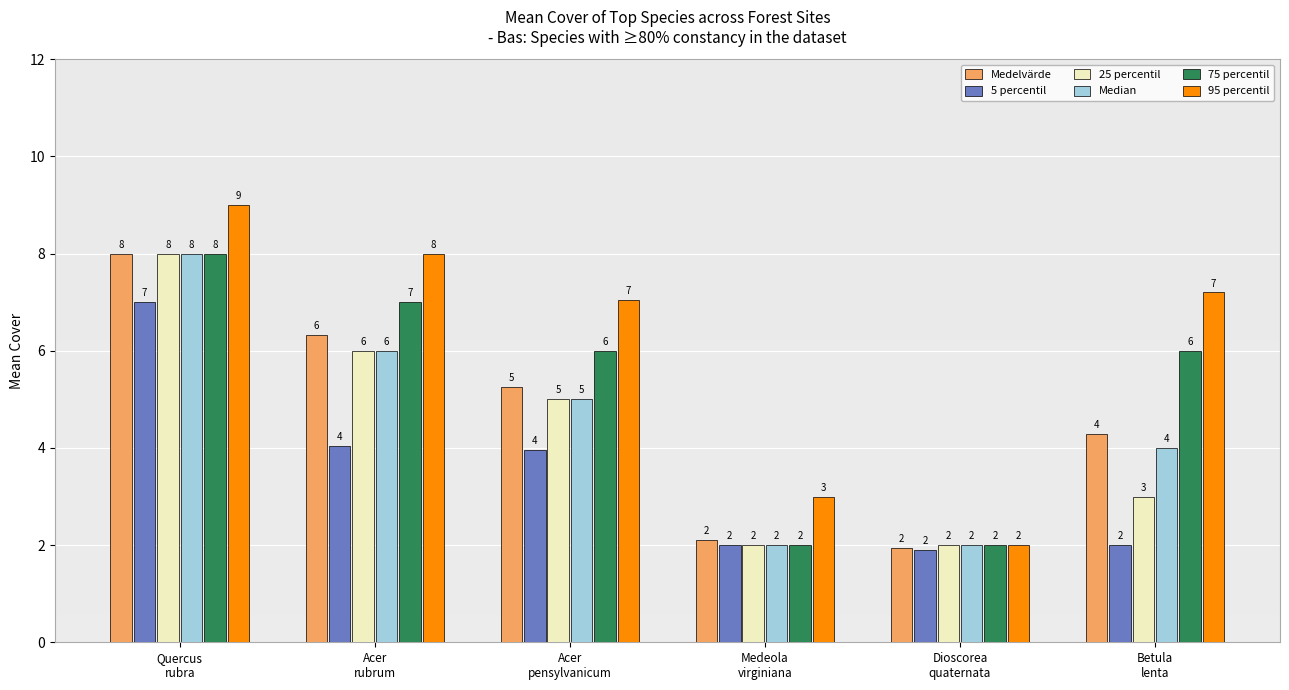

What is the greatest value displayed?

9.0